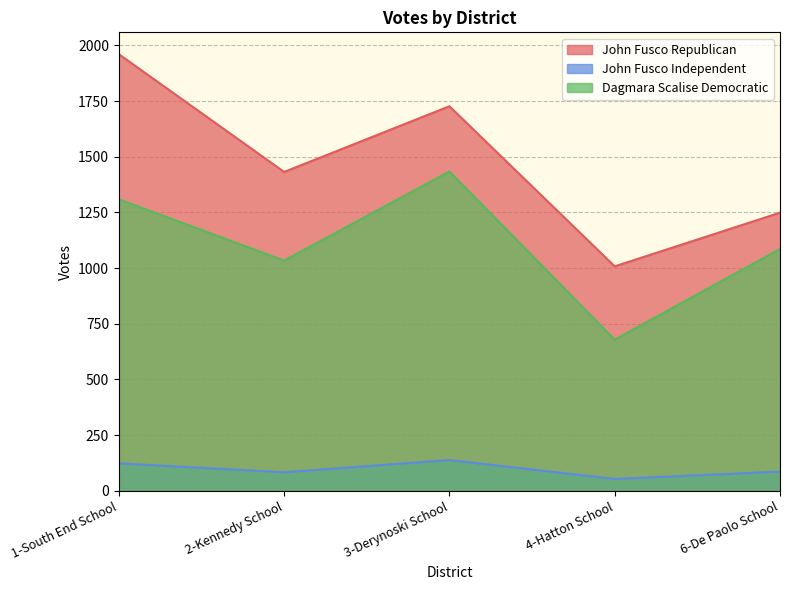

True or false: Dagmara Scalise Democratic and John Fusco Independent cross at least once.

False